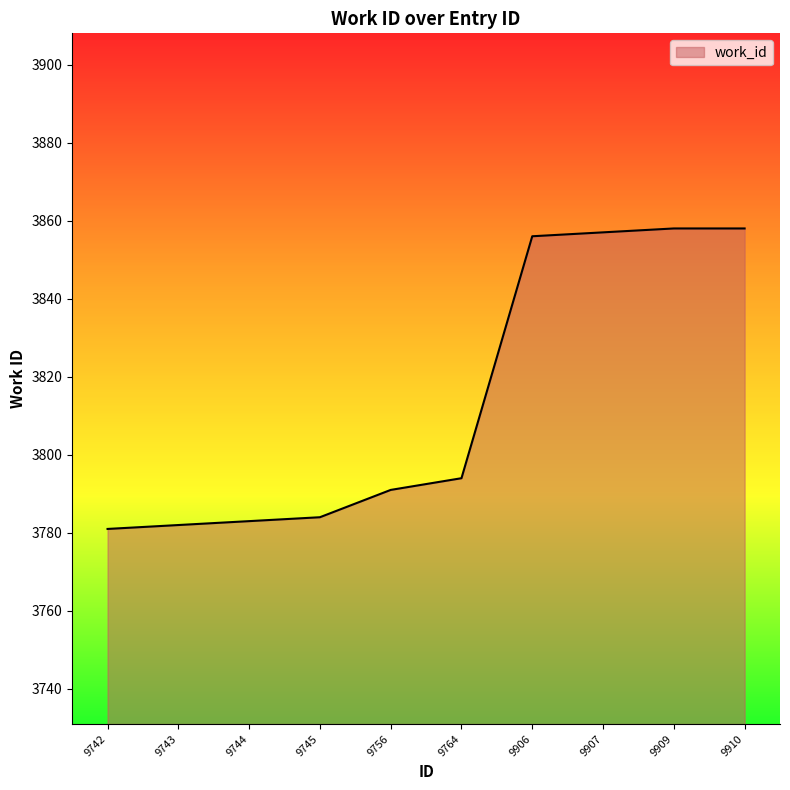

How many series are shown in this chart?

1